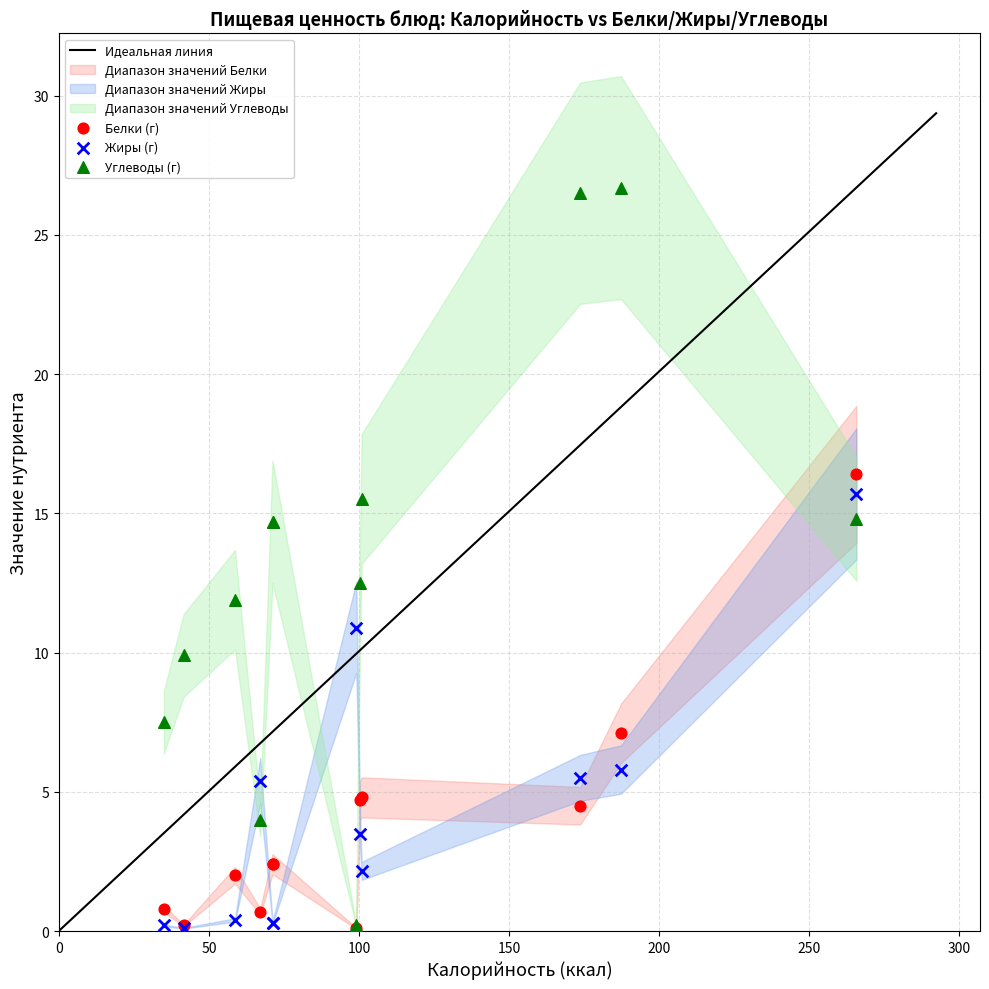

In the Белки (г) series, what Y value is closest to 8?

7.1